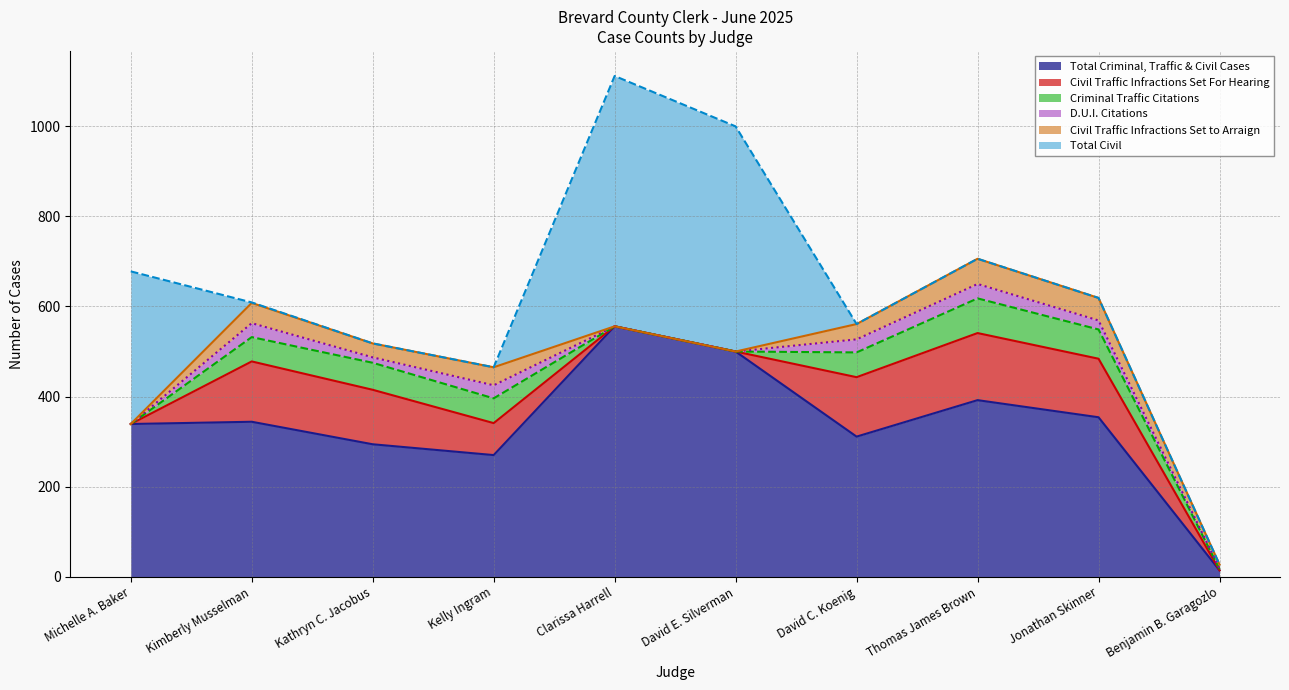

What is the difference between the maximum and minimum values in the D.U.I. Citations series?

32